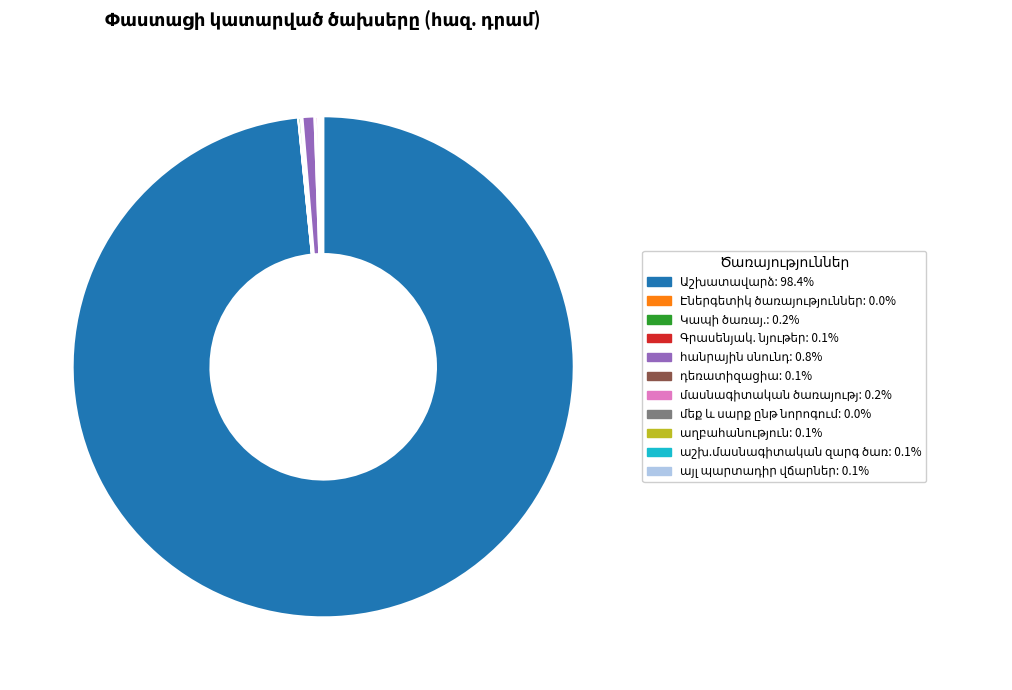

Is there a majority slice in this chart?

Yes